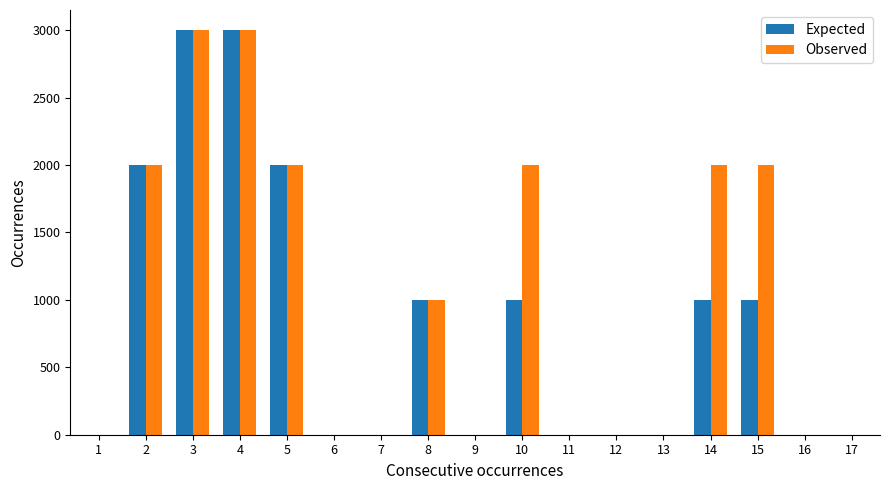

Are the bars grouped side by side (vs. stacked)?

Yes